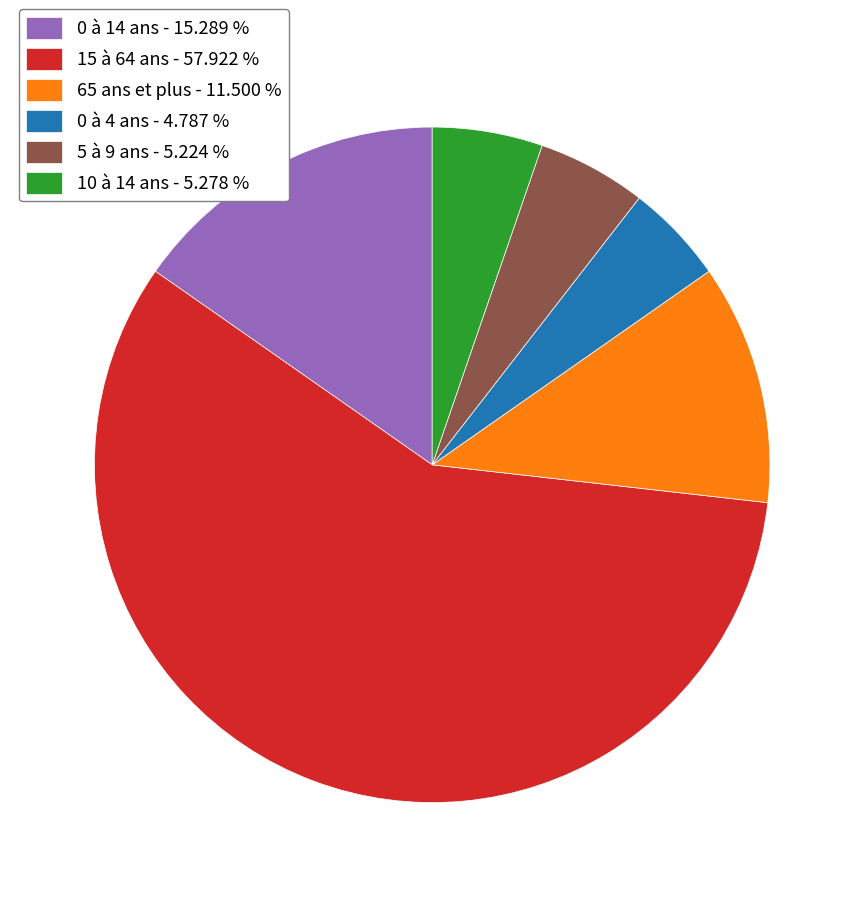

Do 15 à 64 ans - 57.922 % and 10 à 14 ans - 5.278 % together represent more than half of the pie?

Yes